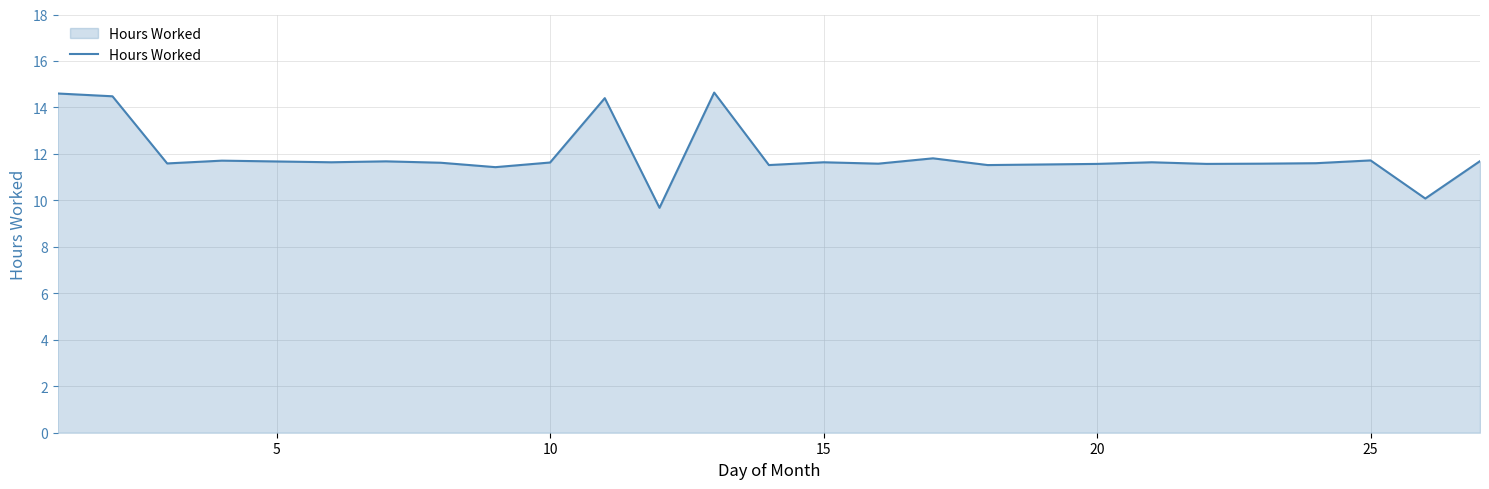

What is the difference between the maximum and minimum values?

5.0